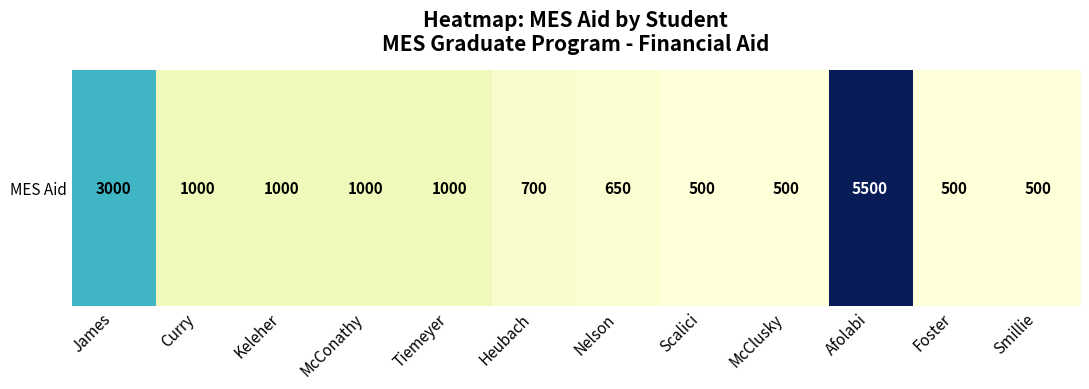

At which category does the chart reach its minimum across all series?

Scalici